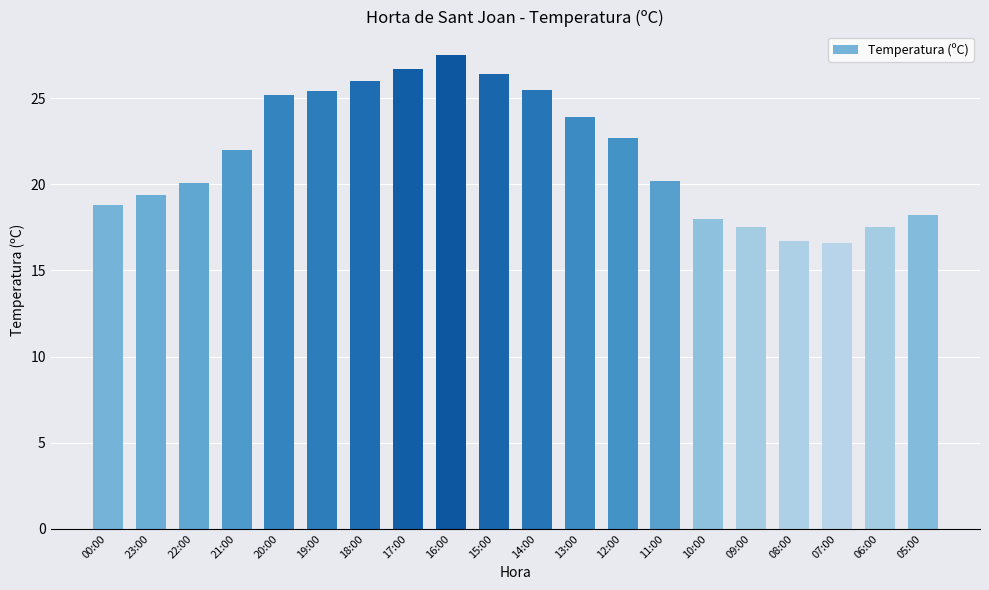

Which category has the highest value across all series?

16:00